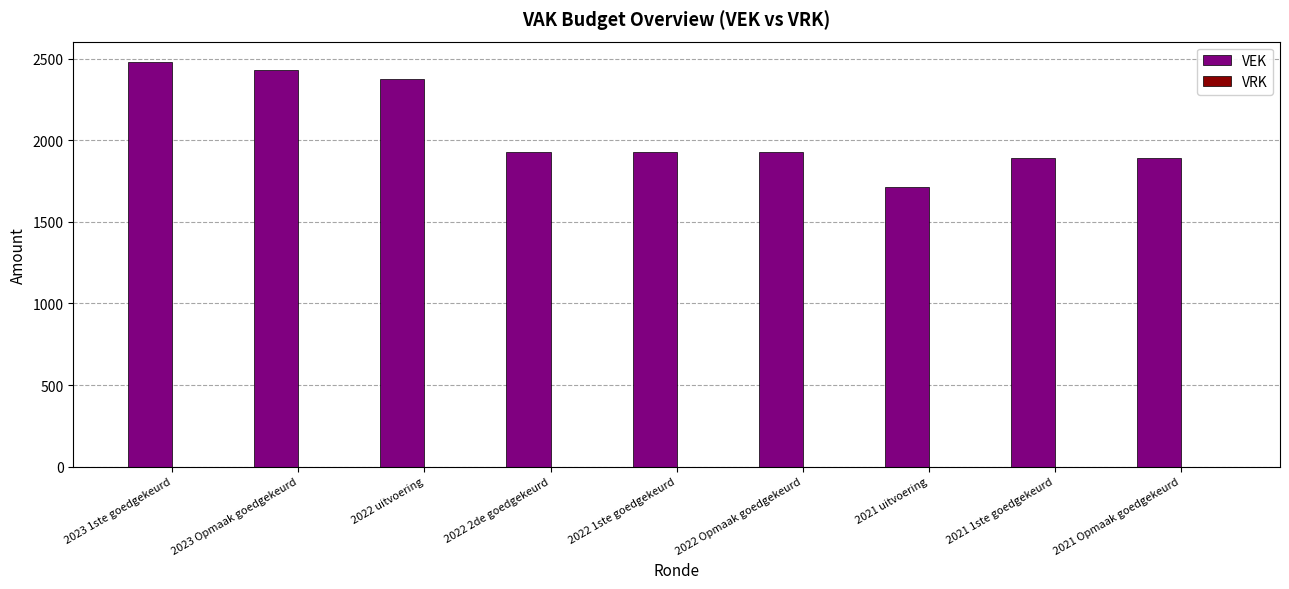

Is it true that the value at 2021 1ste goedgekeurd is 635?

False